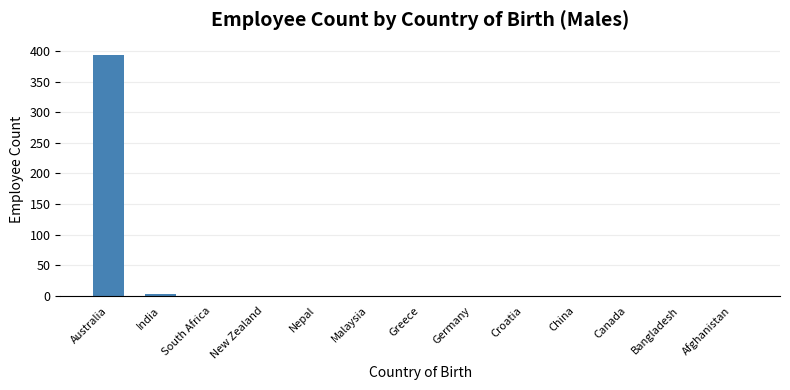

At which category does the chart reach its peak across all series?

Australia